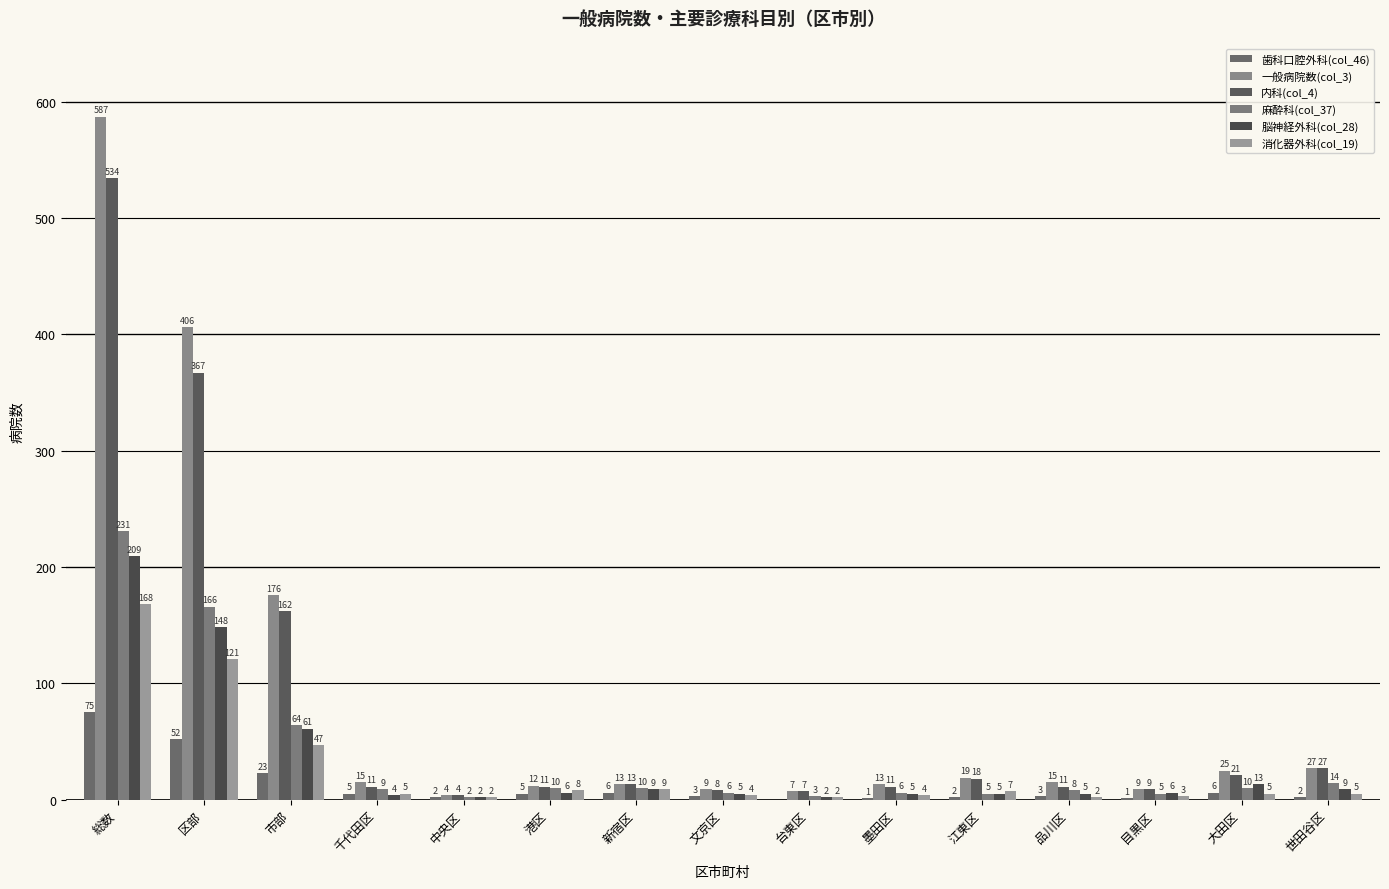

What is the label of the 7th bar from the right?

台東区